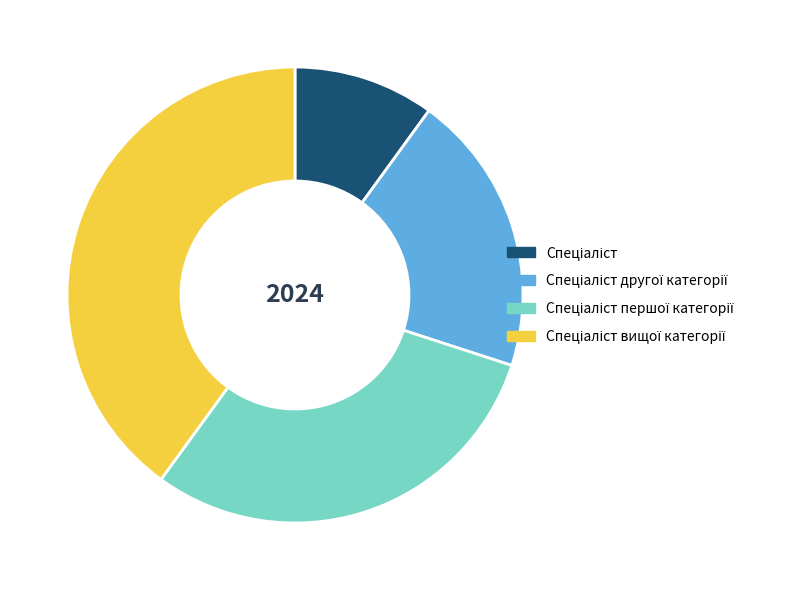

Is there any slice that represents more than half of the pie?

No